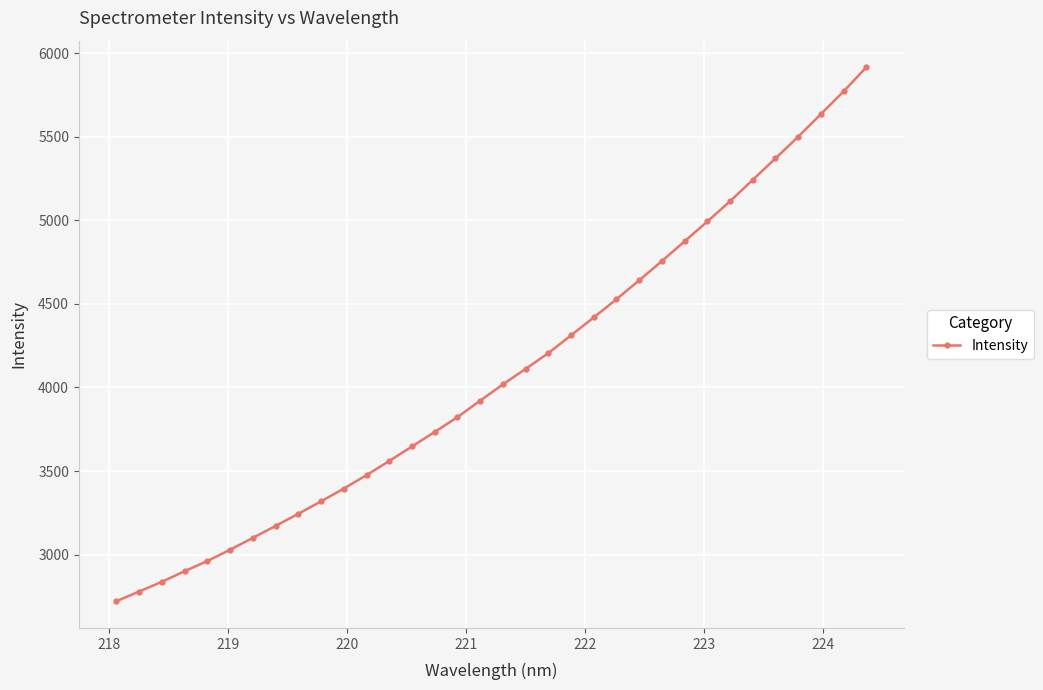

What is the smallest value displayed?

2720.5